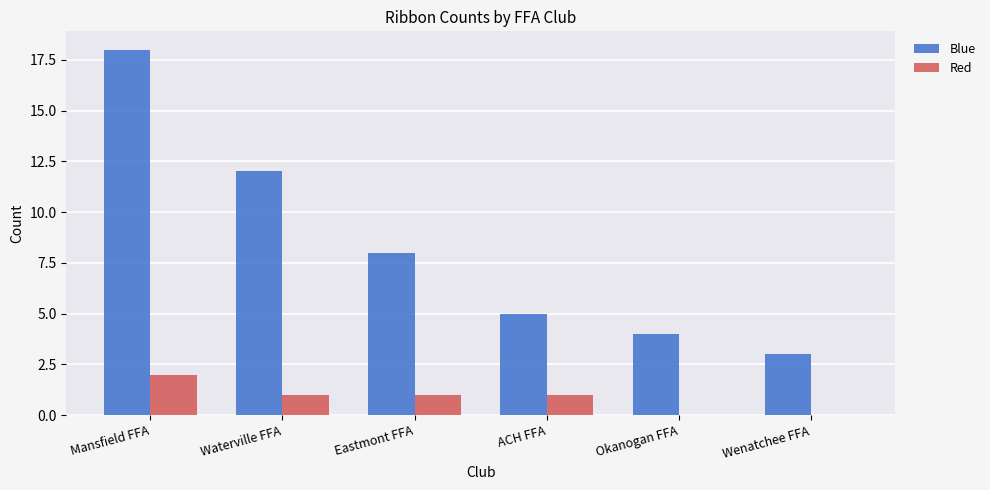

What is the sum of all Red values?

5